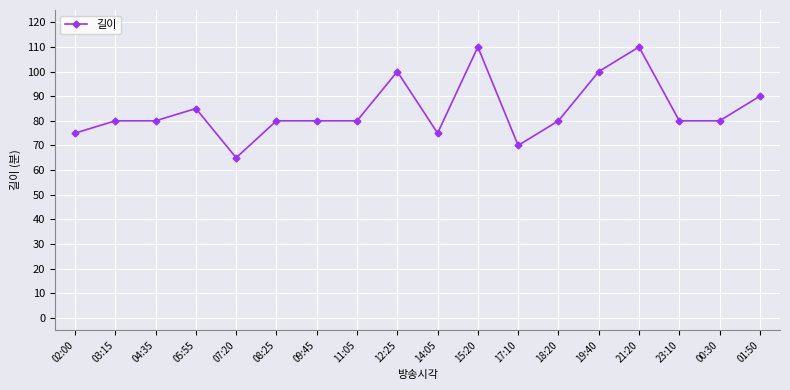

What is the value of the 3rd point from the left?

80